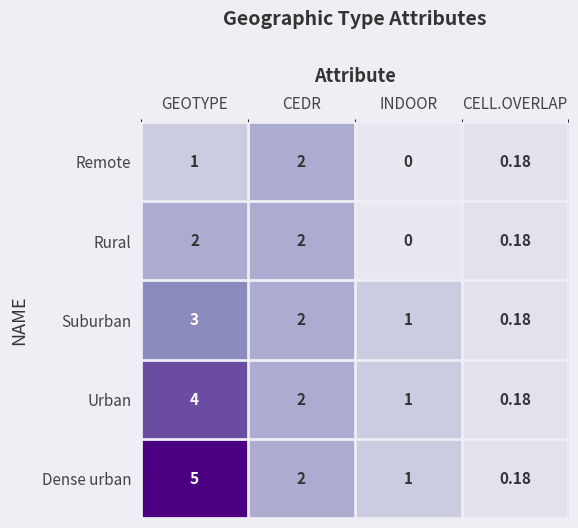

At which label is Suburban closest to 1?

INDOOR